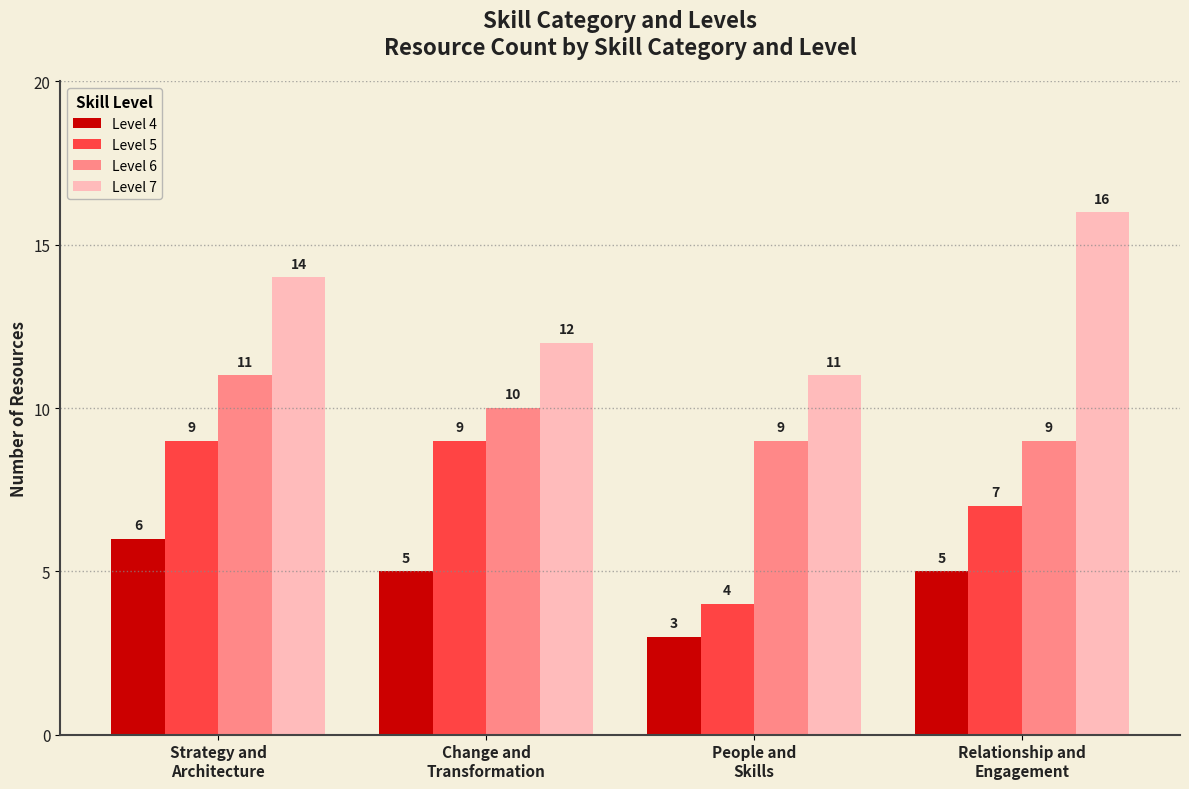

What is the greatest value displayed?

16